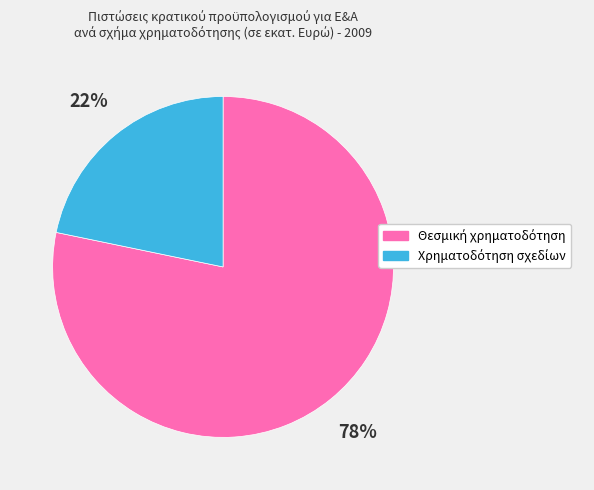

To the nearest percent, what is the difference between the largest and smallest slice percentages?

56%